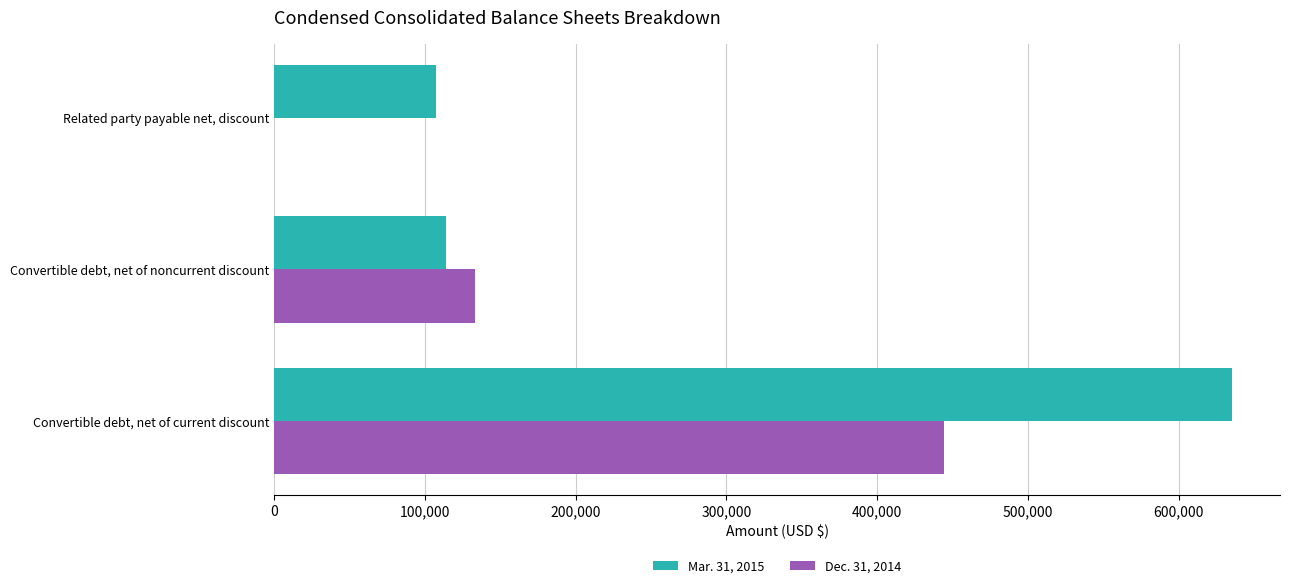

Which category has the highest value across all series?

Convertible debt, net of current discount